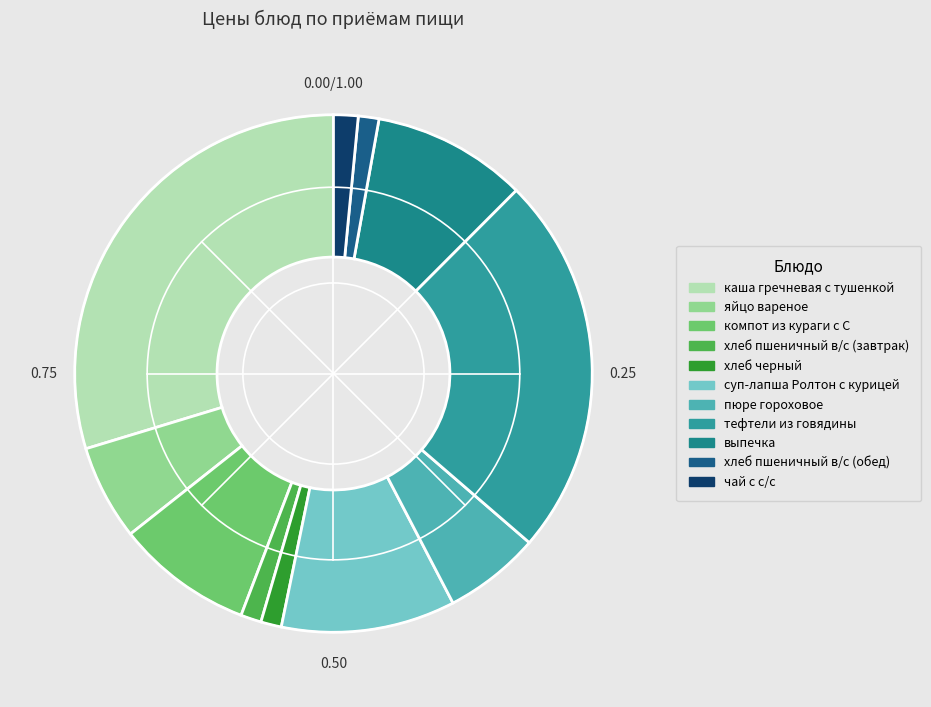

What is the change in value from яйцо вареное to компот из кураги с С?

+4.0